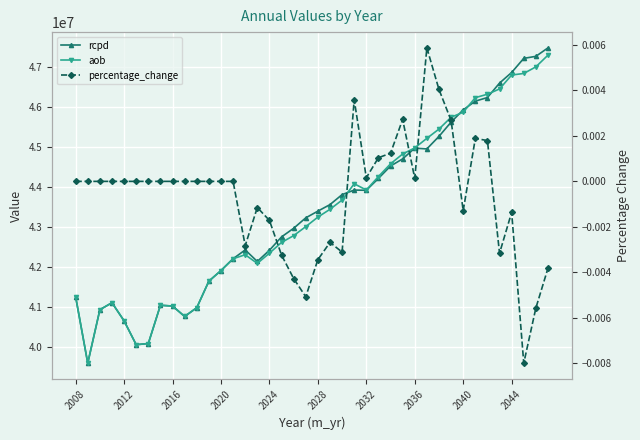

What is the maximum value for aob?

47305270.9